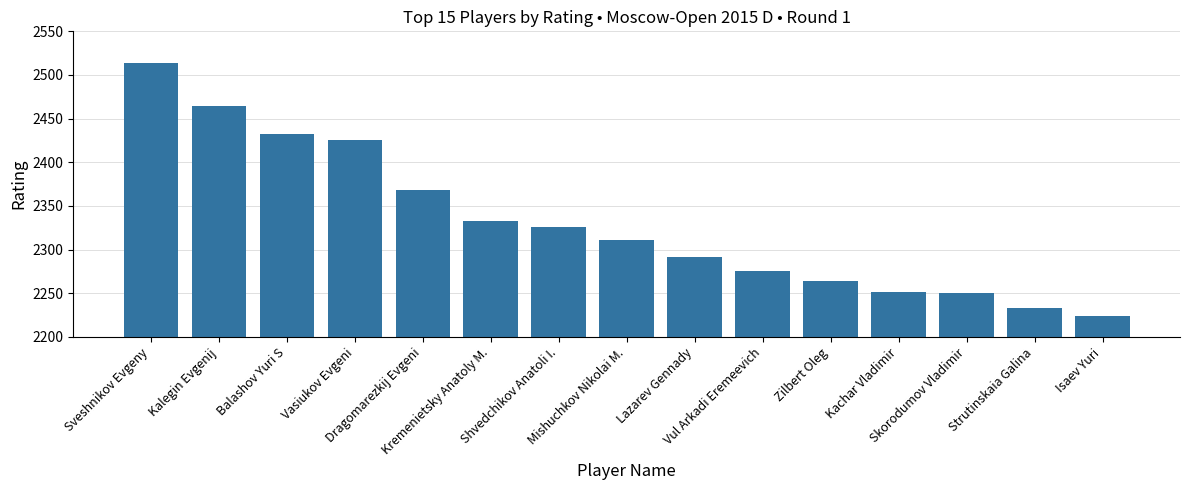

True or false: the data shows 712 at Isaev Yuri.

False